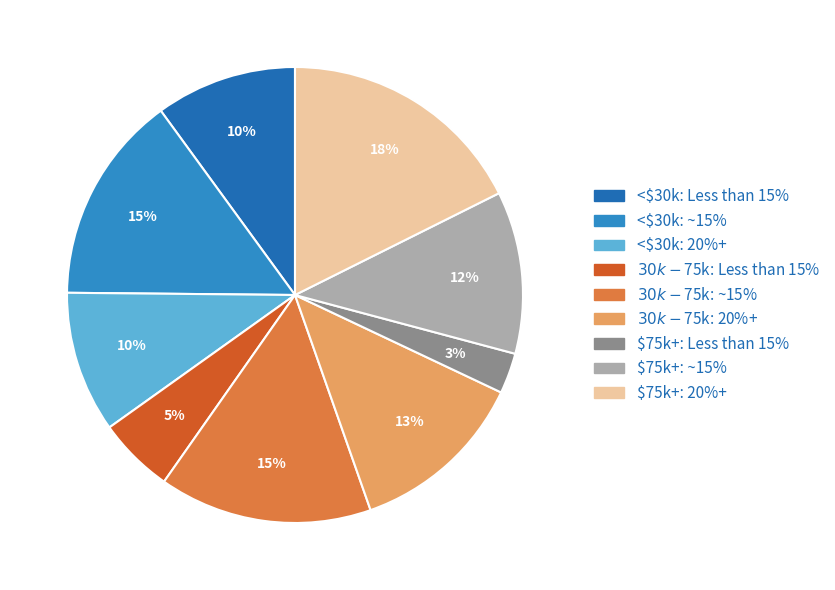

To the nearest percent, what is the average slice percentage?

11%